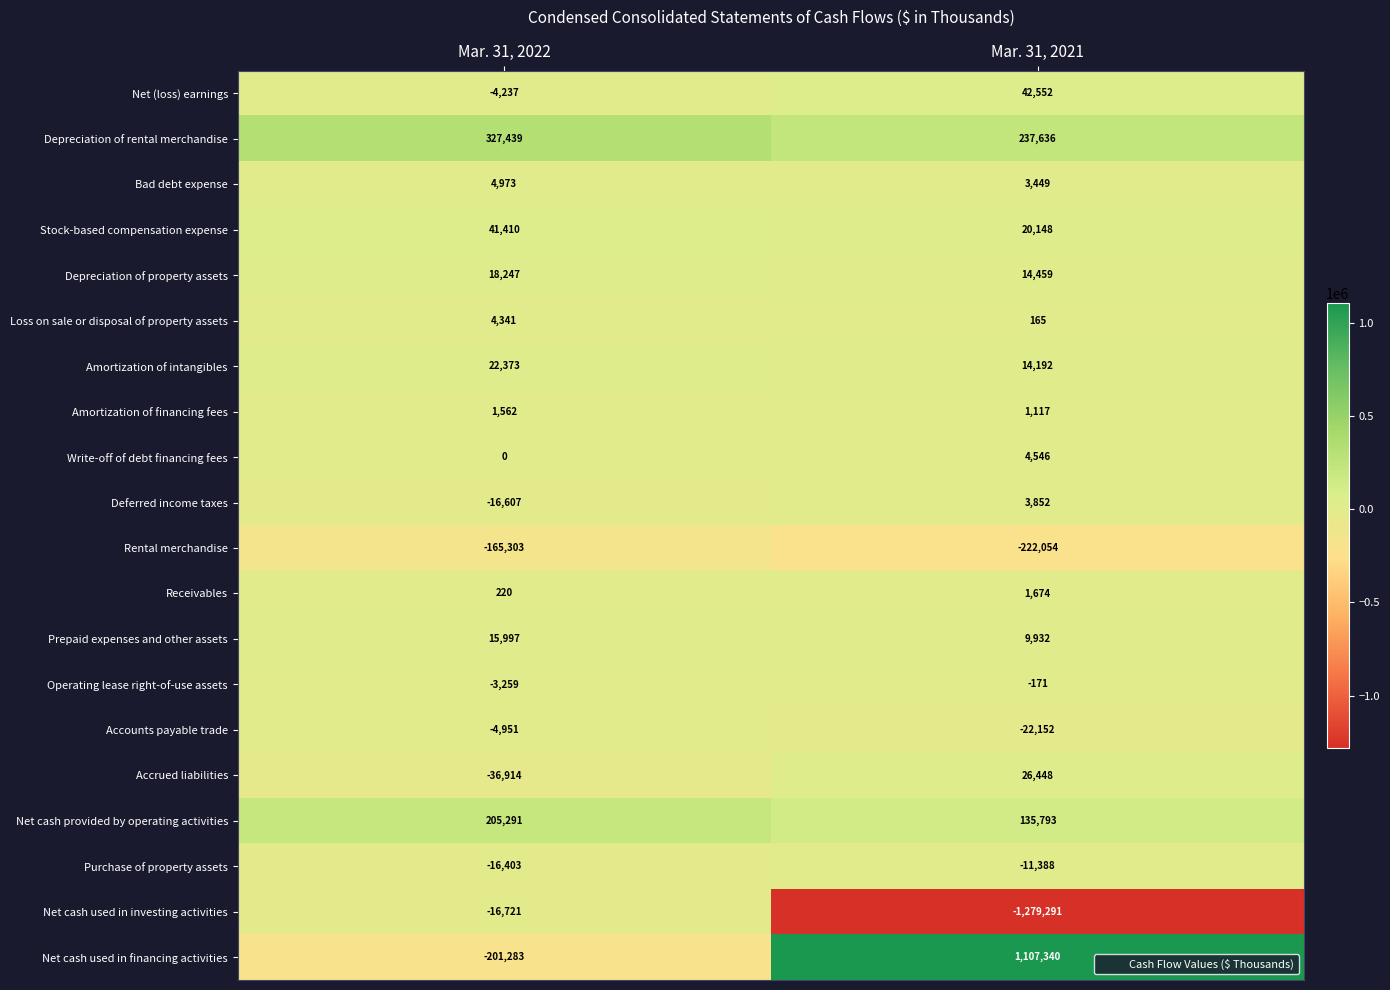

Which category has the lowest value in the Prepaid expenses and other assets series?

Mar. 31, 2021